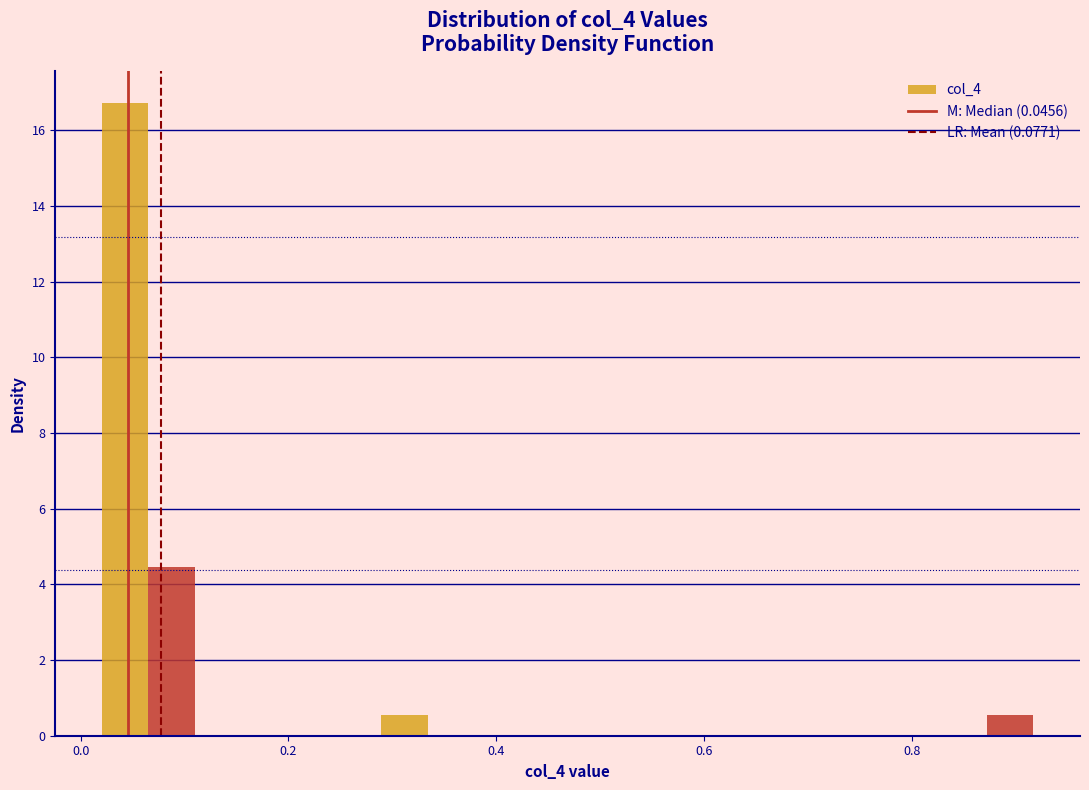

Read against the x-axis, roughly where is the centre of the tallest bar?

0.04